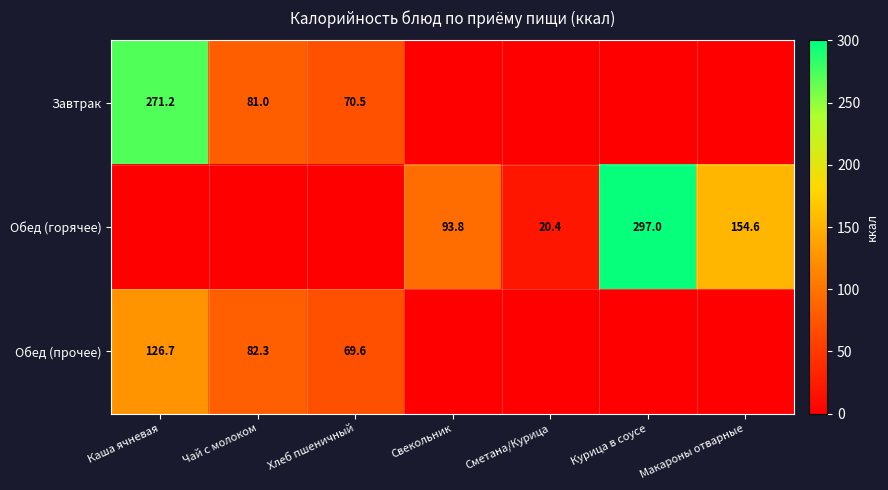

Is it true that Обед (горячее) equals 405.4 at Курица в соусе?

False